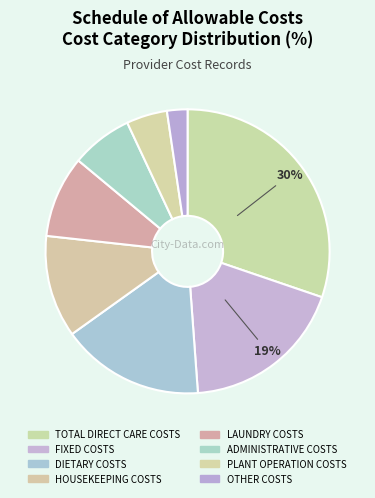

Count the number of slices in the pie.

8